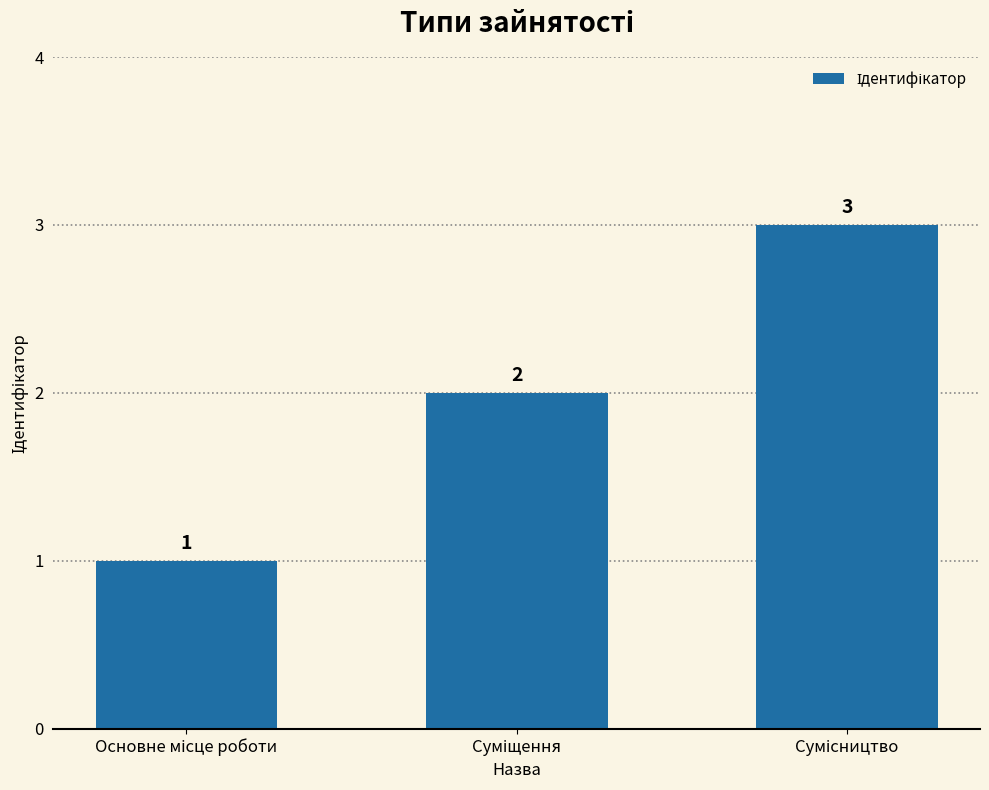

How many categories are shown in the chart?

3